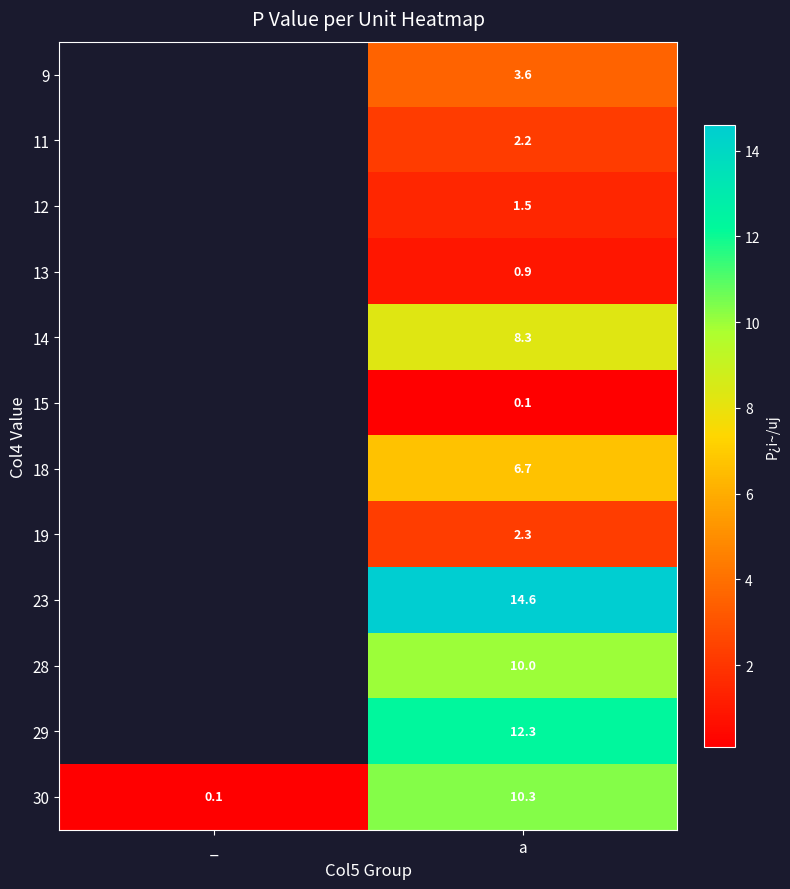

Rank the series at a from lowest to highest value.

15, 13, 12, 11, 19, 9, 18, 14, 28, 30, 29, 23